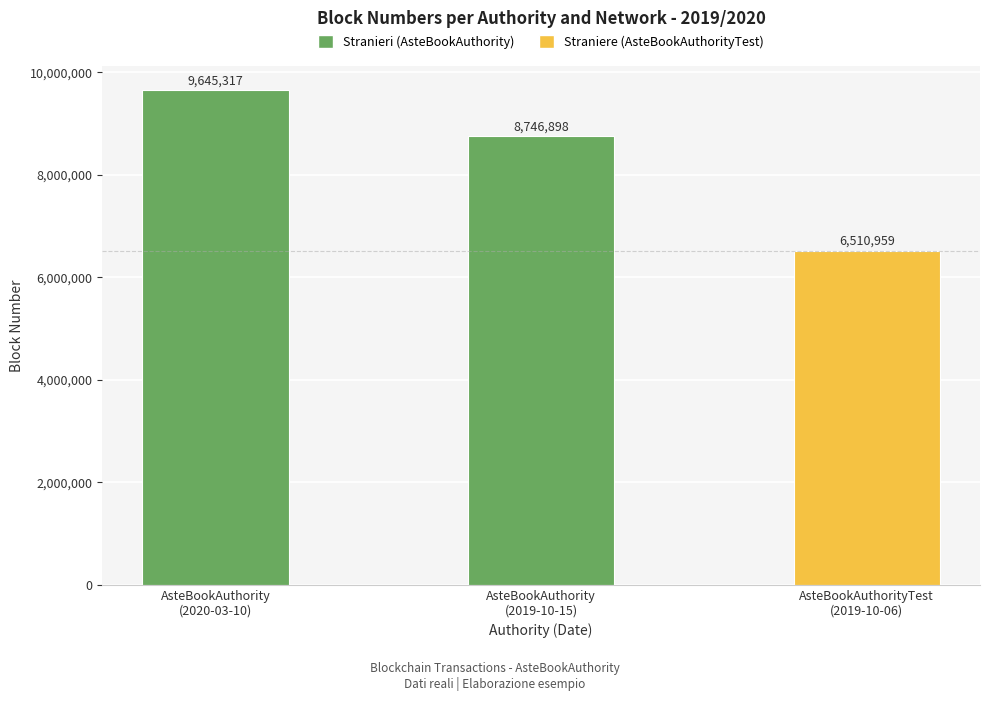

What is the approximate value at AsteBookAuthority
(2020-03-10), to the nearest 50?

9645300